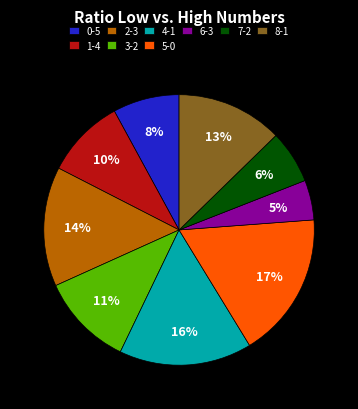

The 0-5 slice represents 2% of the pie. True or false?

False